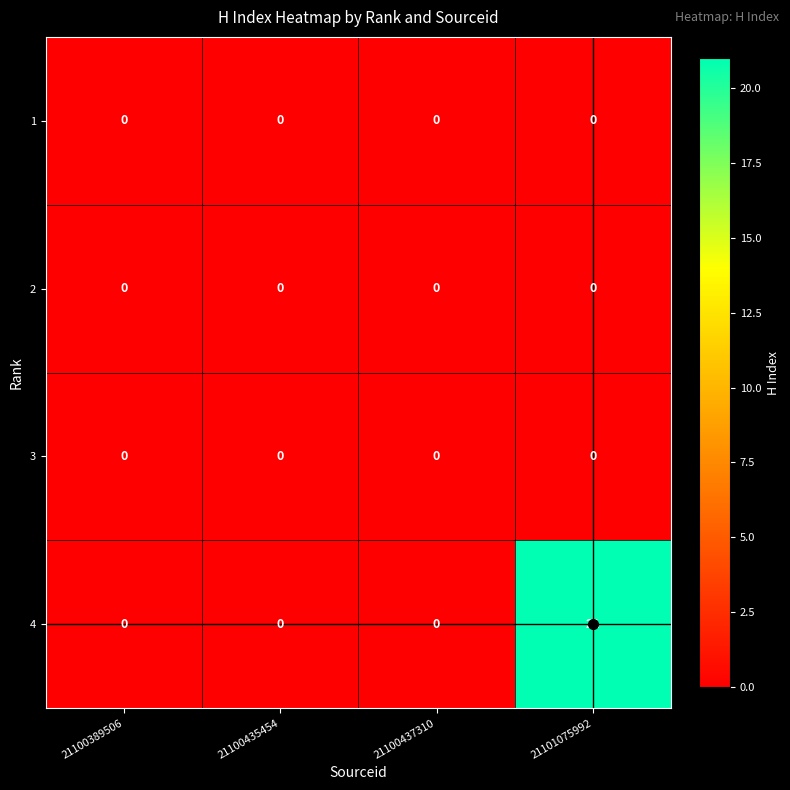

How many 4 values are between 0 and 21?

4